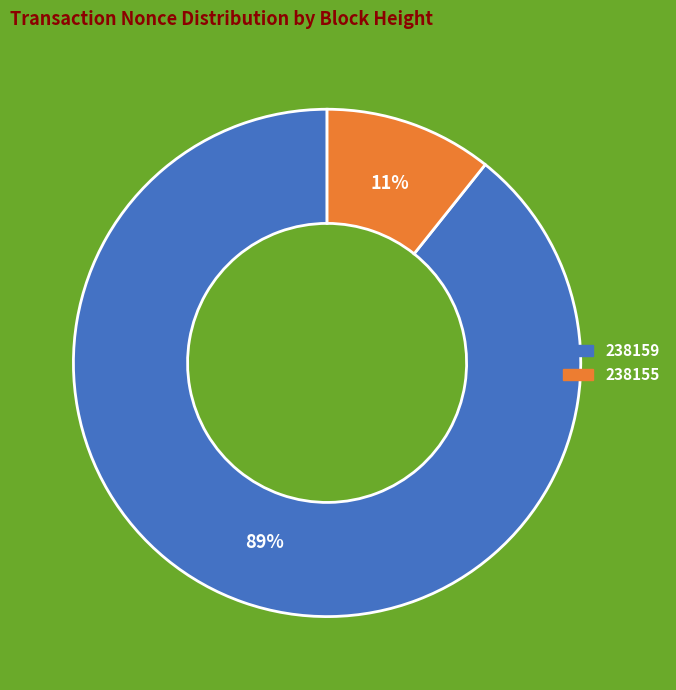

Rank the categories by value from lowest to highest.

238155, 238159